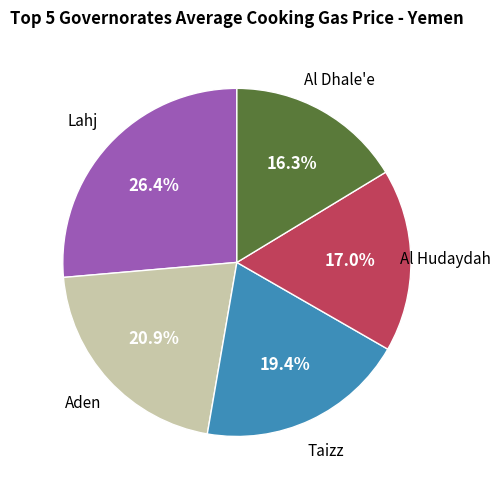

Does any single category account for the majority?

No